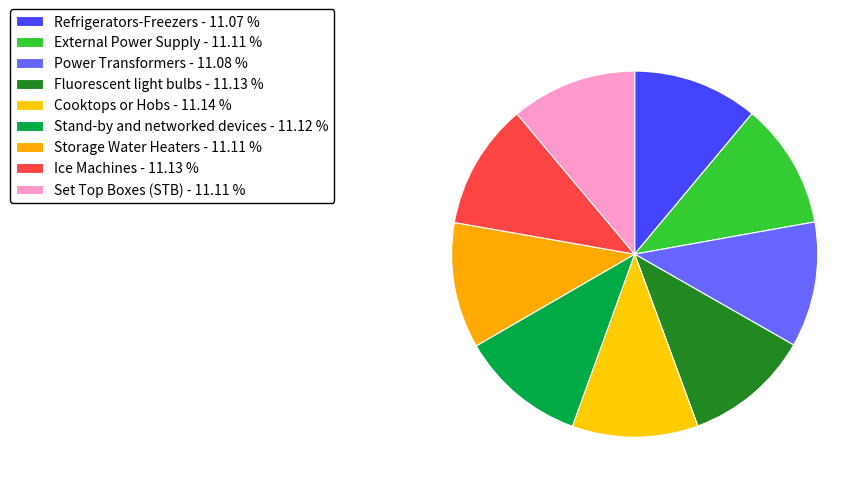

How many segments does this pie chart have?

9